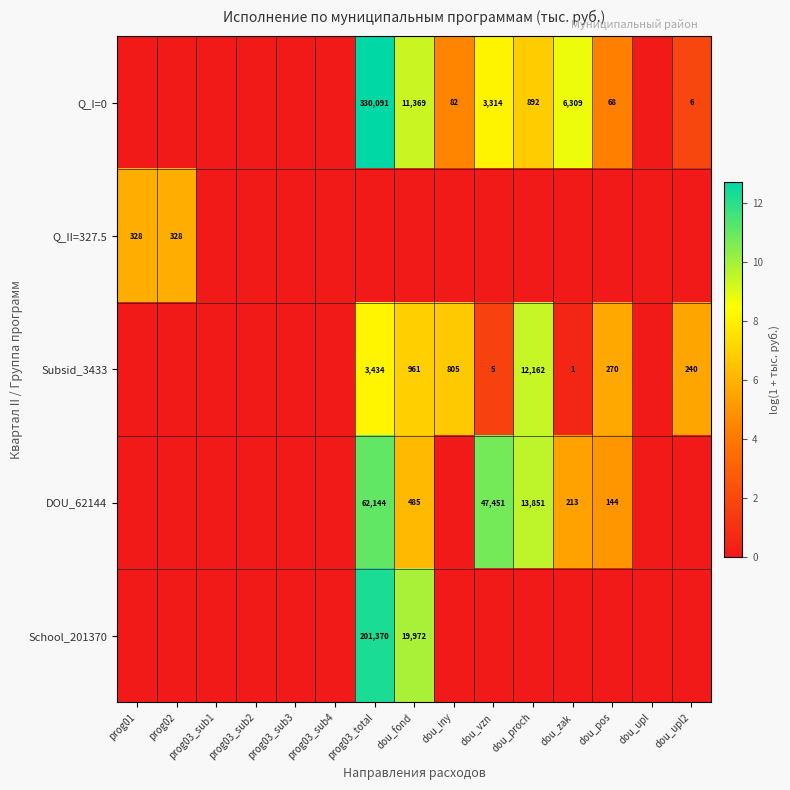

Is it true that DOU_62144 equals 13851 at dou_proch?

True